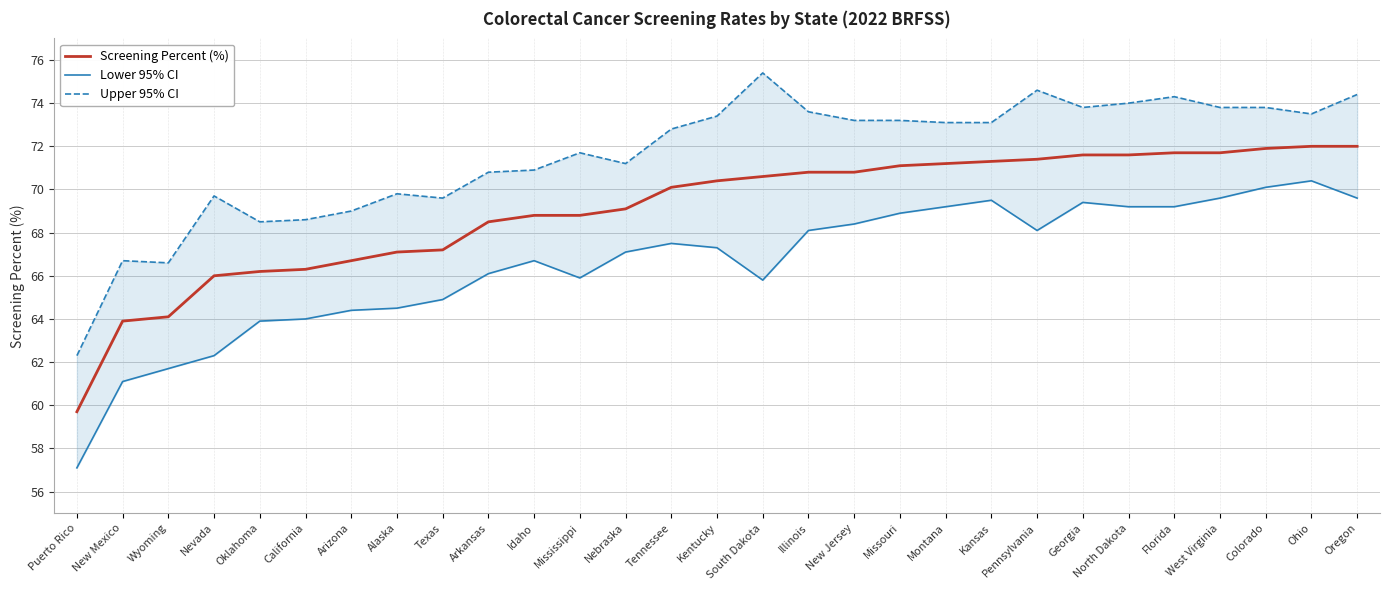

Where is the first local maximum for Upper 95% CI?

New Mexico